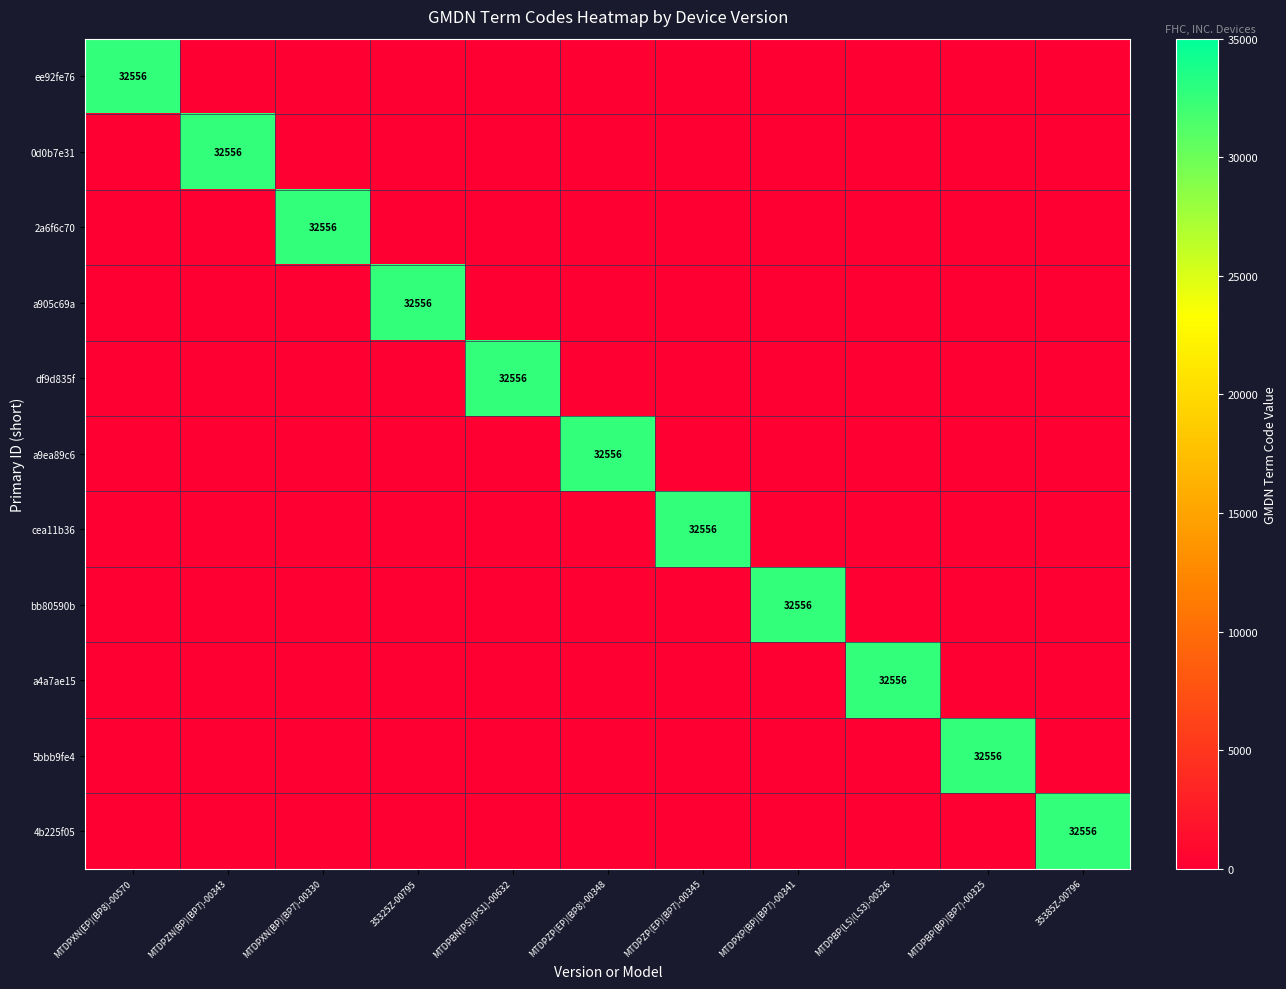

Is it true that df9d835f equals 32556 at MTDPBN(PS)(PS1)-00632?

True